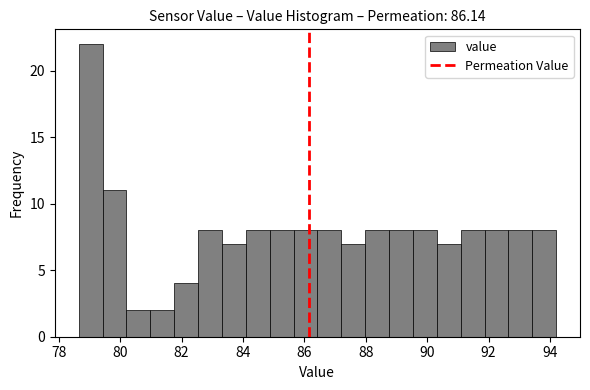

Read against the x-axis, roughly where is the centre of the tallest bar?

79.0